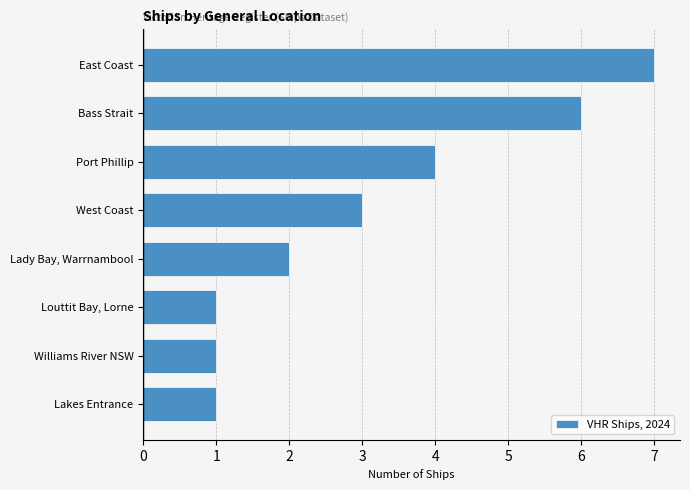

Which label corresponds to the largest value in the chart?

East Coast